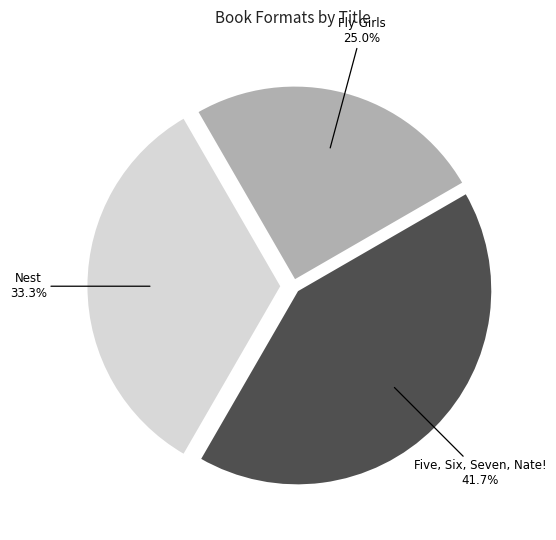

What is the largest slice in the pie chart?

Five, Six, Seven, Nate!